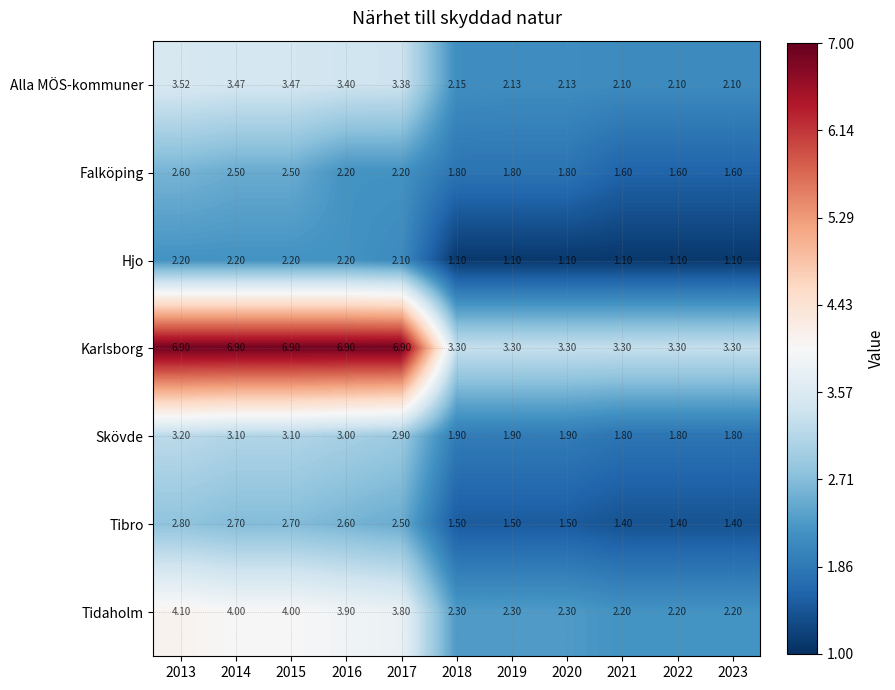

Between 2020 and 2021, which series saw the biggest shift?

Falköping